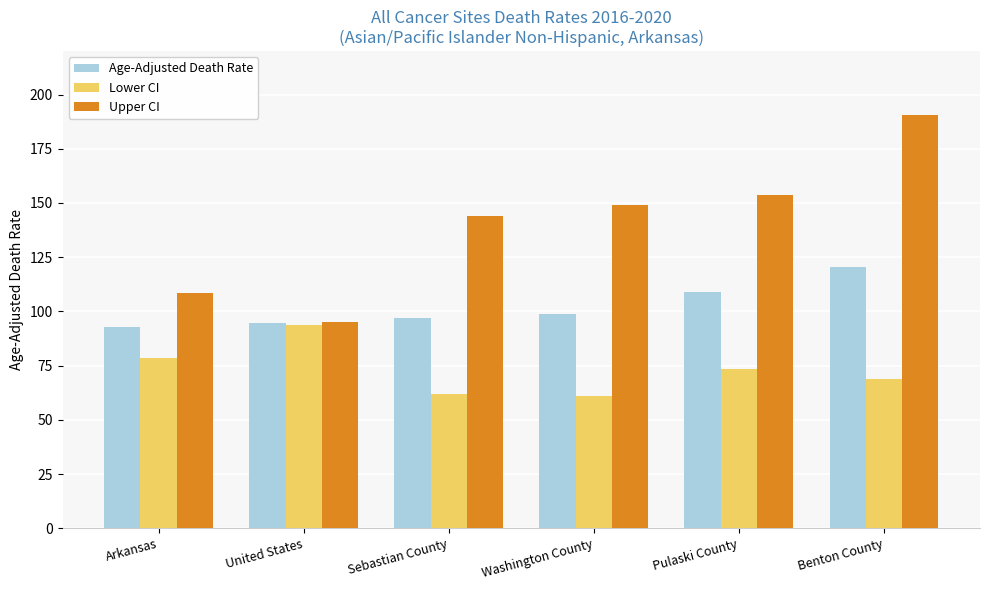

What is the total value across all series at United States?

283.5